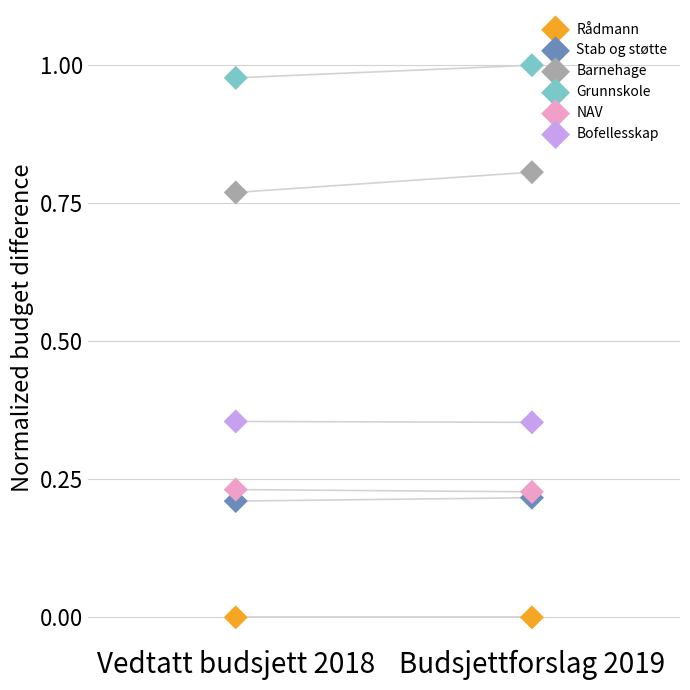

What are all the series names shown in the legend?

Rådmann, Stab og støtte, Barnehage, Grunnskole, NAV, Bofellesskap